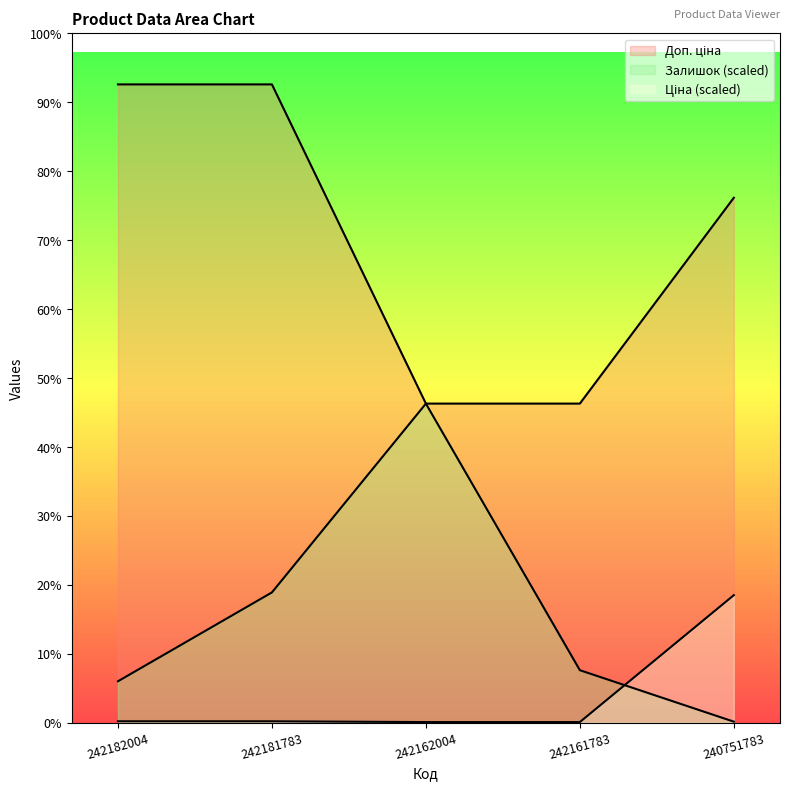

Which series has the largest total across all categories?

Доп. ціна